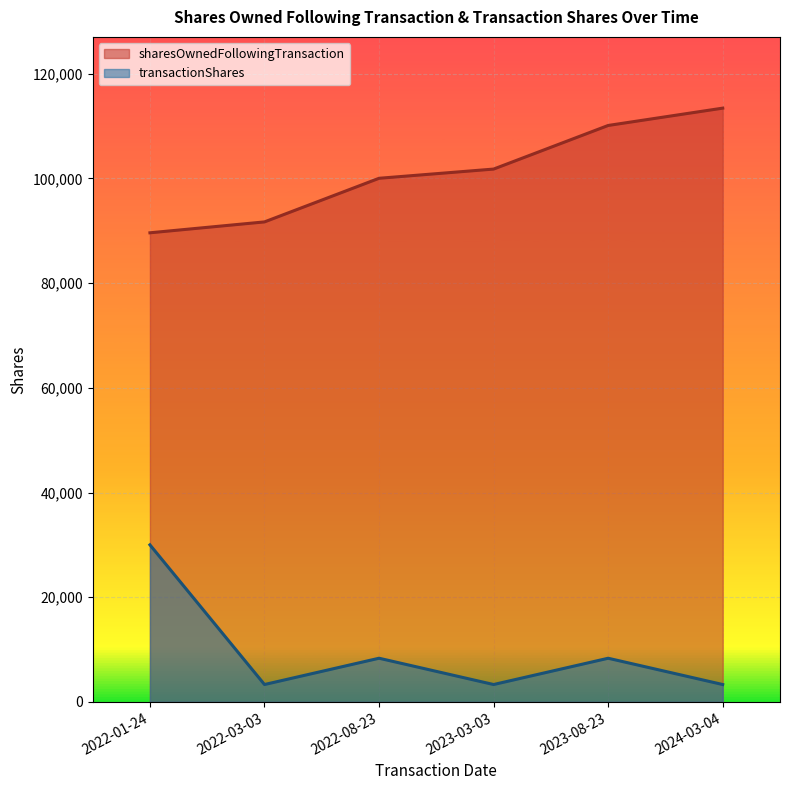

True or false: sharesOwnedFollowingTransaction and transactionShares intersect in this chart.

False